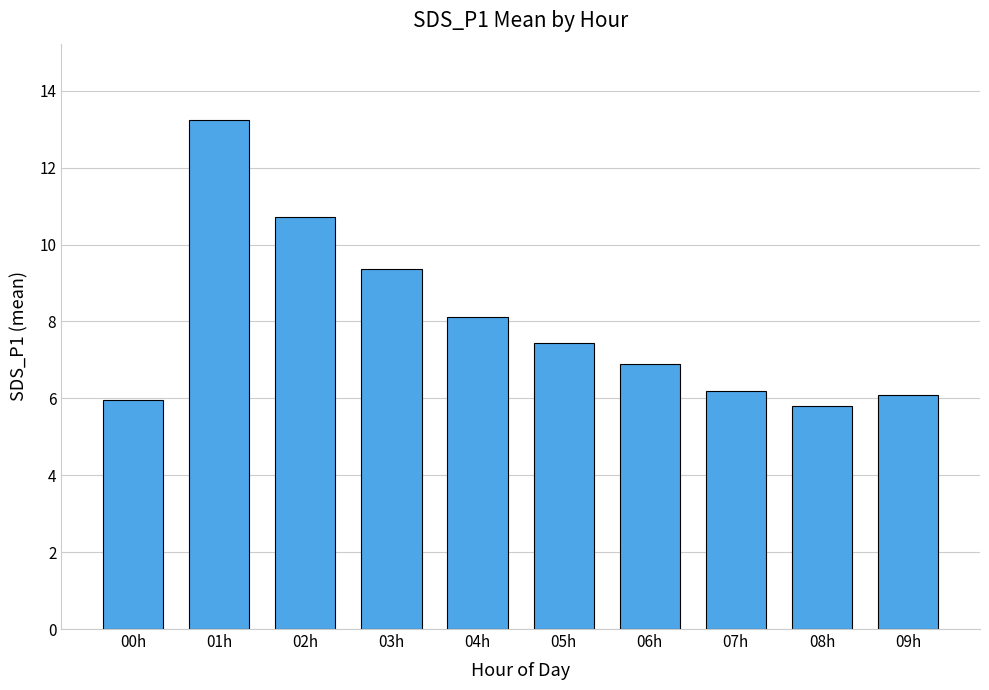

What is the difference between the values at 07h and 01h?

7.0